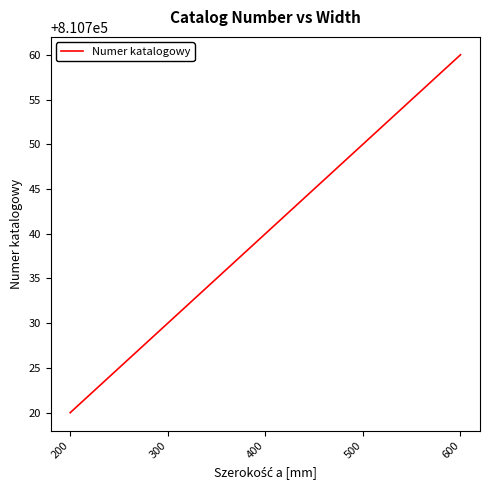

Rank the categories by value from lowest to highest.

200, 300, 400, 500, 600